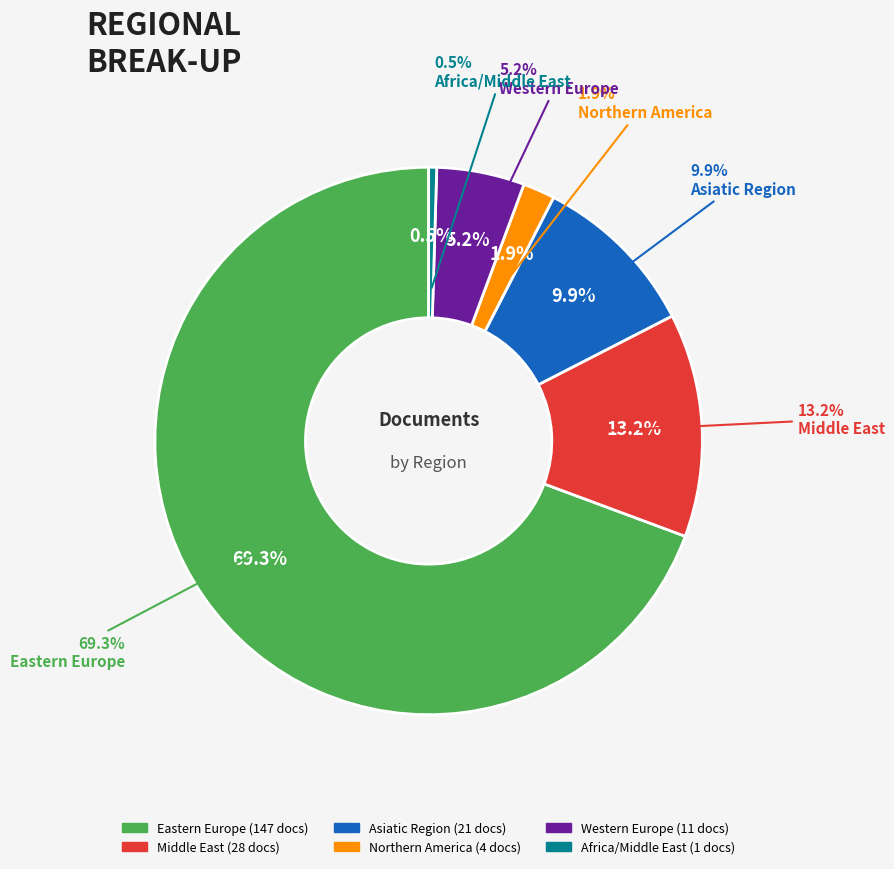

The Asiatic Region slice represents 16% of the pie. True or false?

False